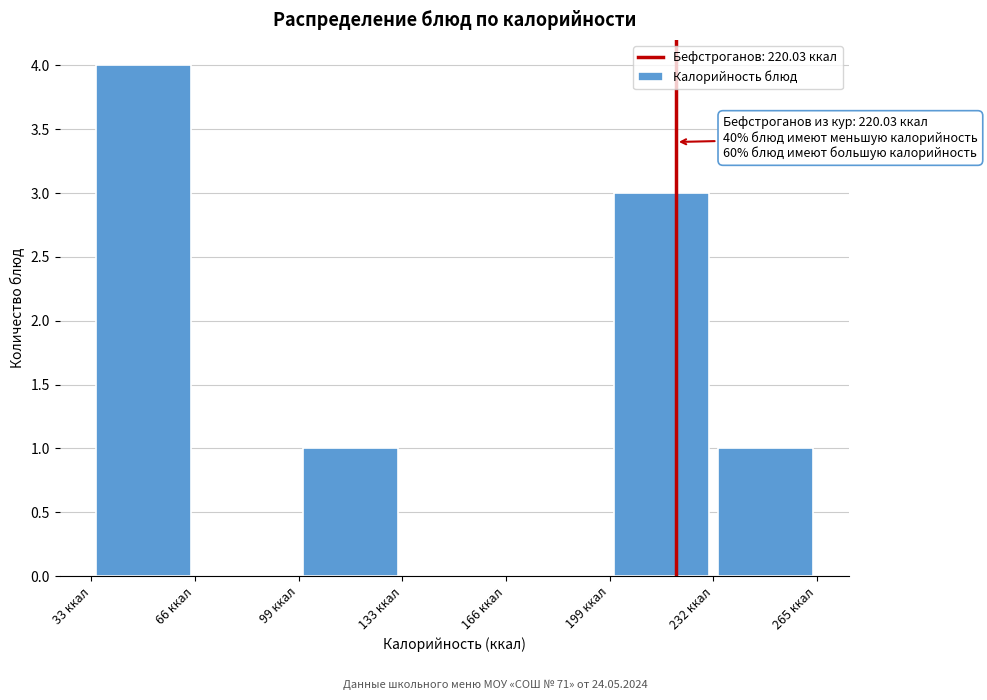

Which range on the x-axis has the tallest bar?

35 to 65